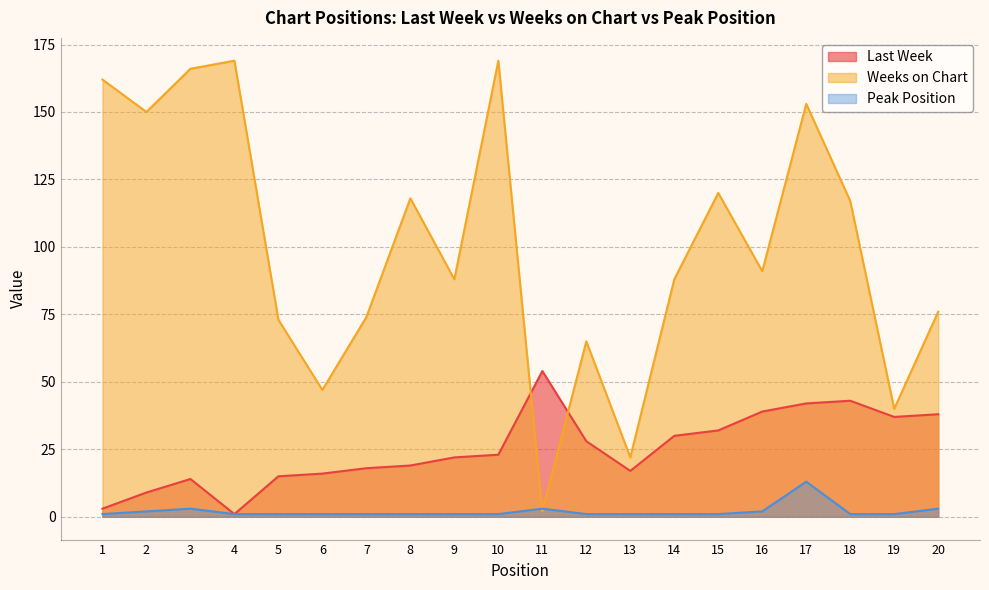

How many times do Peak Position and Weeks on Chart cross each other?

2